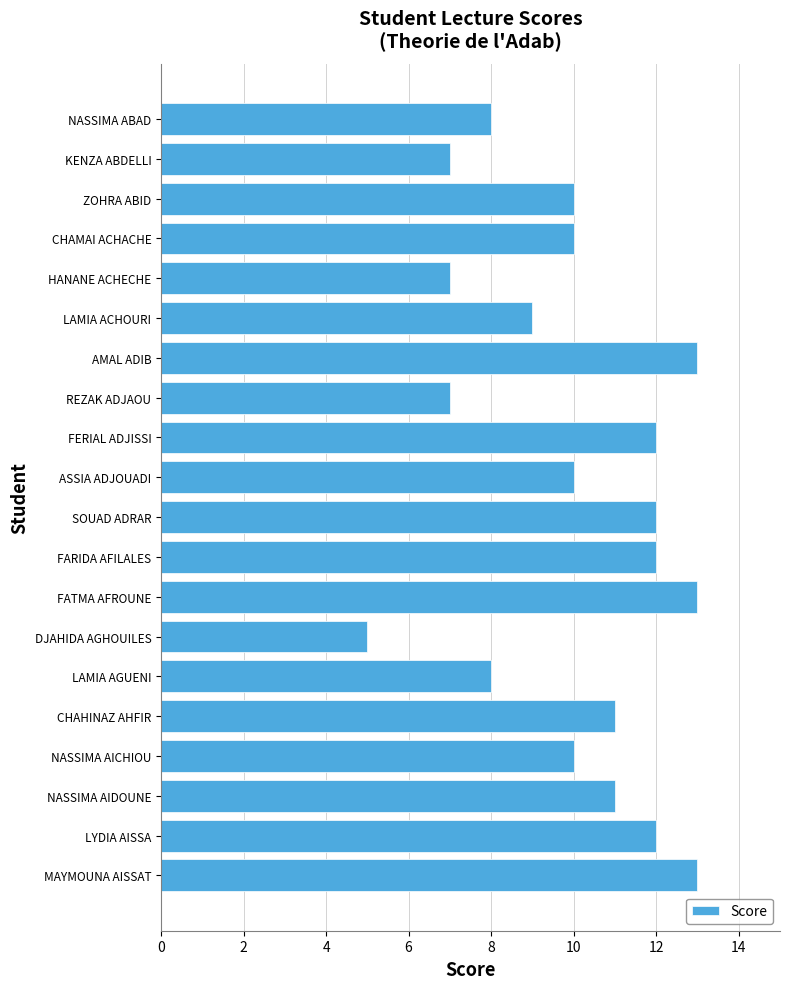

What value does the data have at FARIDA AFILALES?

12